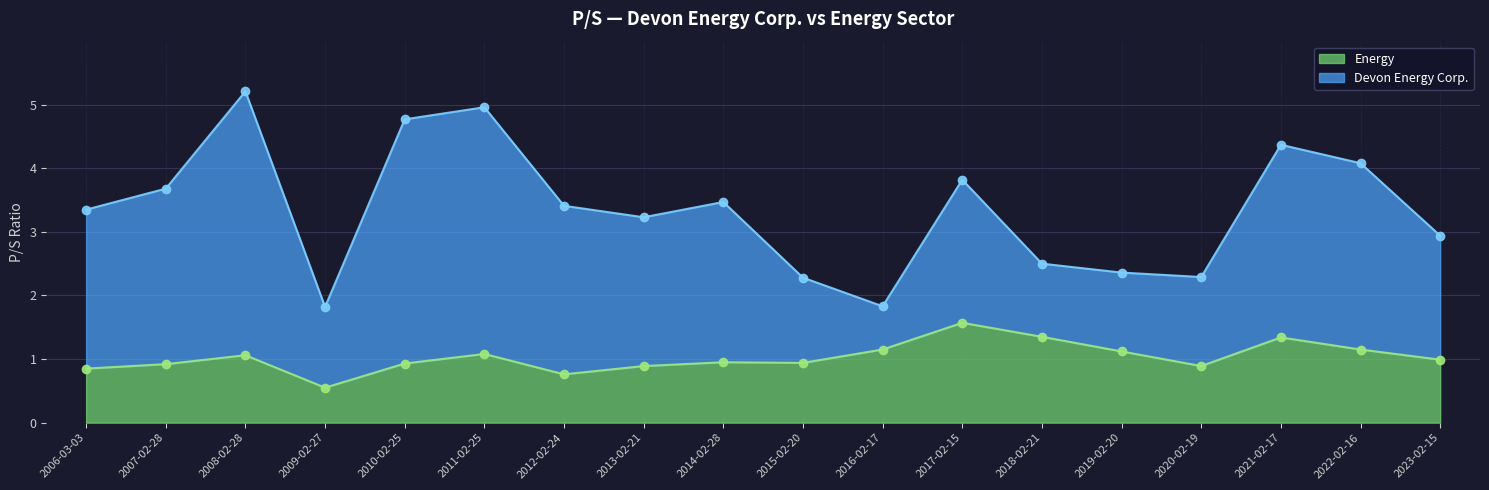

What is the change in value from 2009-02-27 to 2015-02-20?

+0.4